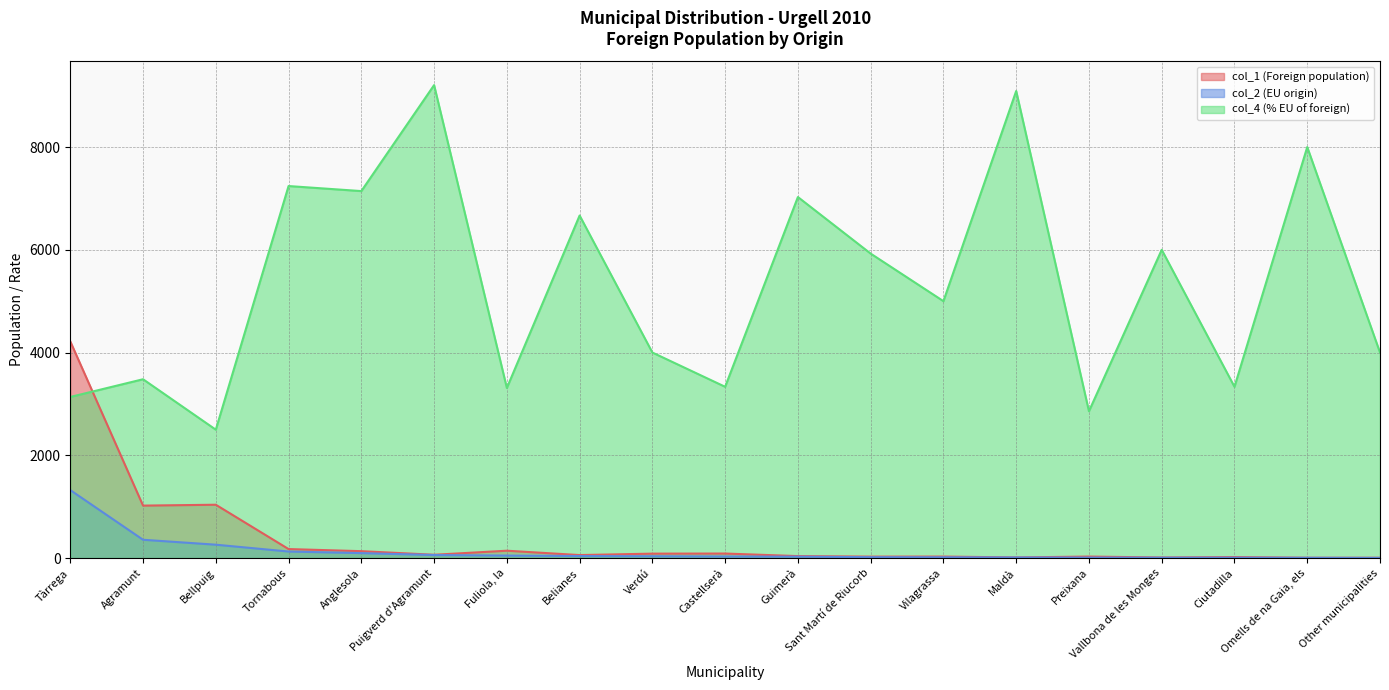

Reading right to left, transcribe all the data shown in this chart.

col_1 (Foreign population): Other municipalities=5	Omells de na Gaia, els=5	Ciutadilla=18	Vallbona de les Monges=10	Preixana=28	Maldà=11	Vilagrassa=28	Sant Martí de Riucorb=27	Guimerà=37	Castellserà=87	Verdú=85	Belianes=57	Fuliola, la=142	Puigverd d'Agramunt=63	Anglesola=133	Tornabous=174	Bellpuig=1037	Agramunt=1020	Tàrrega=4217
col_2 (EU origin): Other municipalities=2	Omells de na Gaia, els=4	Ciutadilla=6	Vallbona de les Monges=6	Preixana=8	Maldà=10	Vilagrassa=14	Sant Martí de Riucorb=16	Guimerà=26	Castellserà=29	Verdú=34	Belianes=38	Fuliola, la=47	Puigverd d'Agramunt=58	Anglesola=95	Tornabous=126	Bellpuig=259	Agramunt=355	Tàrrega=1322
col_4 (% EU of foreign): Other municipalities=4000	Omells de na Gaia, els=8000	Ciutadilla=3333	Vallbona de les Monges=6000	Preixana=2857	Maldà=9091	Vilagrassa=5000	Sant Martí de Riucorb=5926	Guimerà=7027	Castellserà=3333	Verdú=4000	Belianes=6667	Fuliola, la=3310	Puigverd d'Agramunt=9206	Anglesola=7143	Tornabous=7241	Bellpuig=2498	Agramunt=3480	Tàrrega=3135